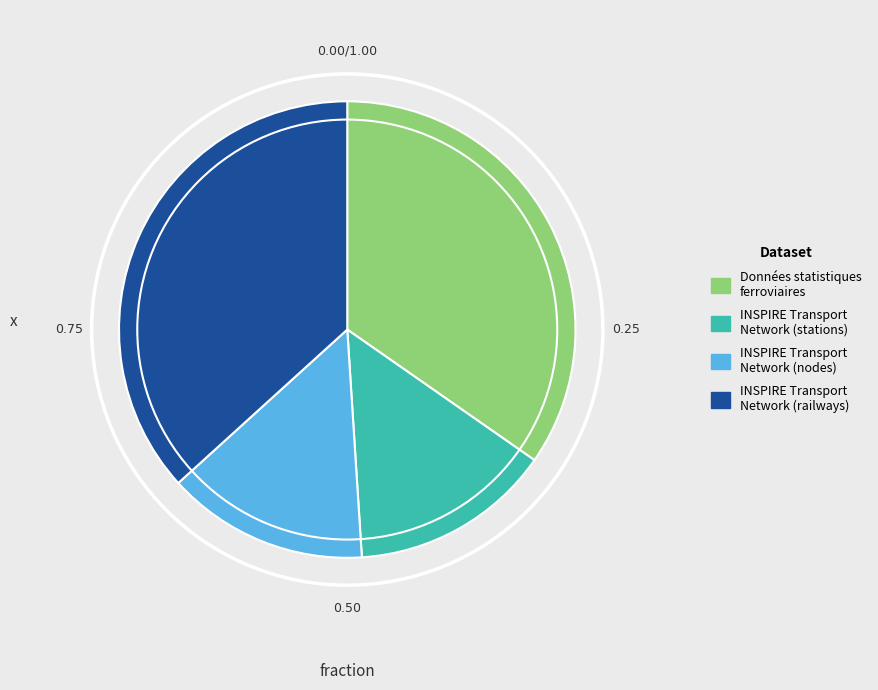

Is there any slice that represents more than half of the pie?

No